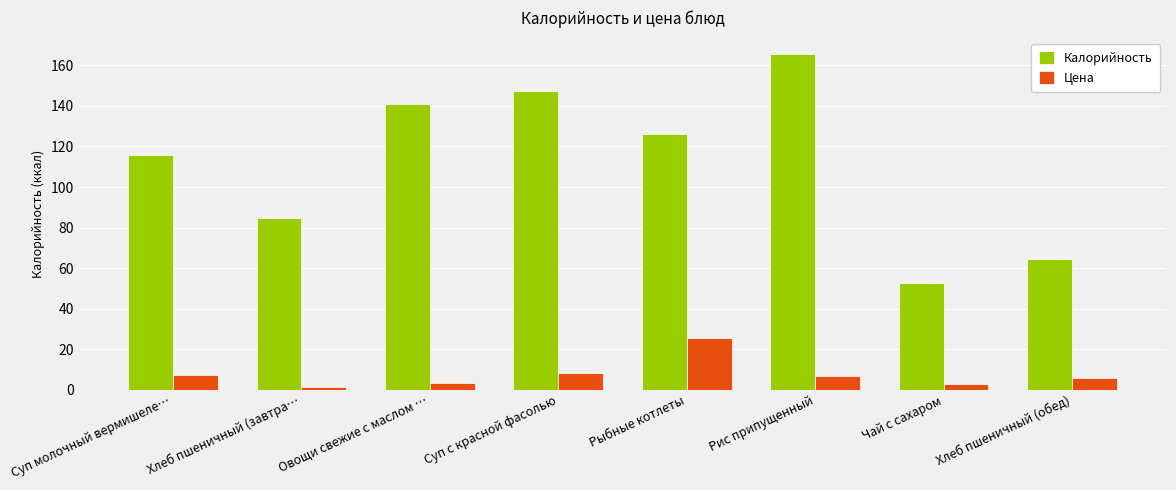

At Рис припущенный, list the series in order from largest to smallest.

Калорийность, Цена